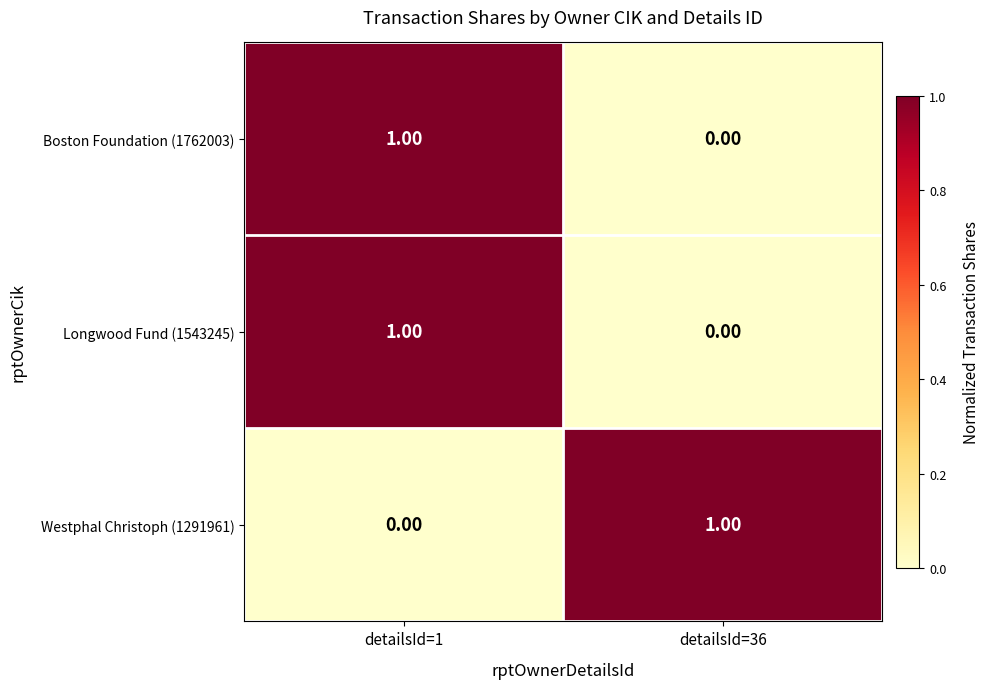

Is the value of Boston Foundation (1762003) at detailsId=1 greater than the value of Westphal Christoph (1291961) at detailsId=1?

Yes